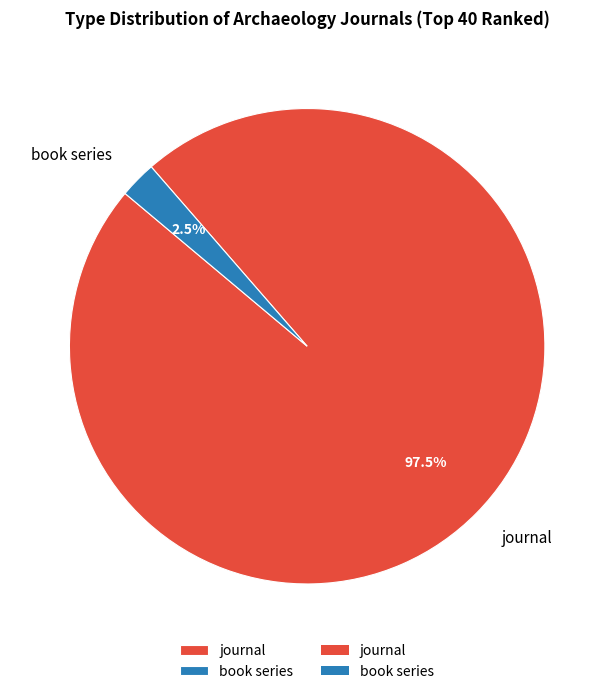

Which category has the smallest portion of the pie?

book series